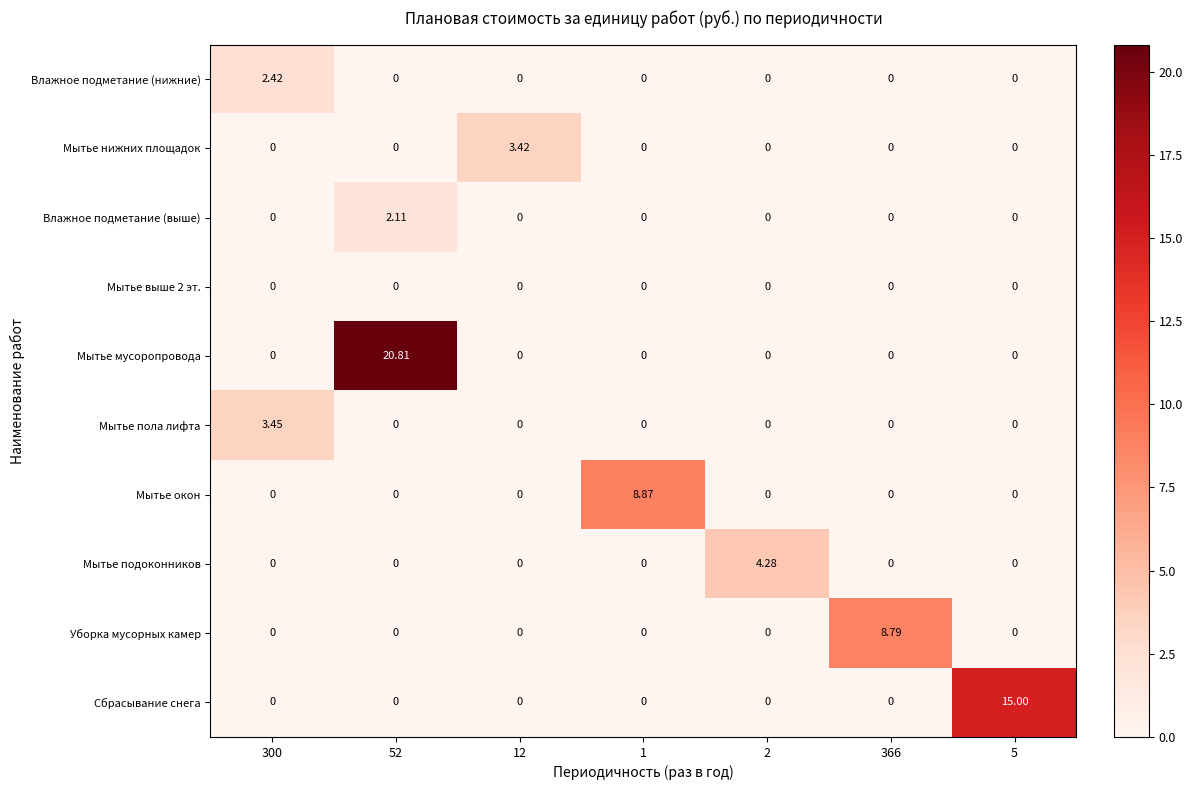

Is the value of Мытье выше 2 эт. at 52 greater than the value of Сбрасывание снега at 5?

No